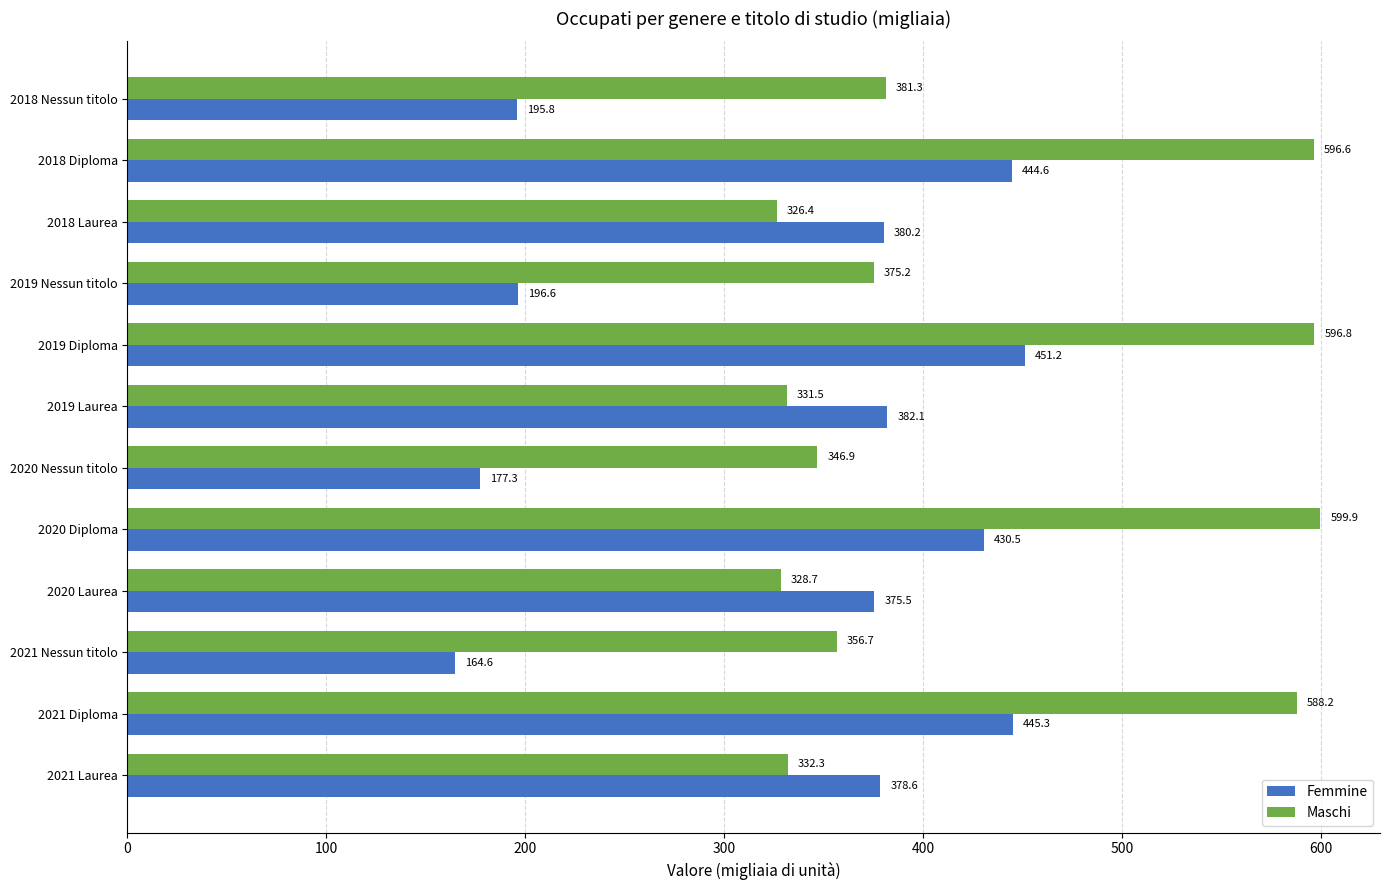

At which category is the sum across all series the highest?

2019 Diploma